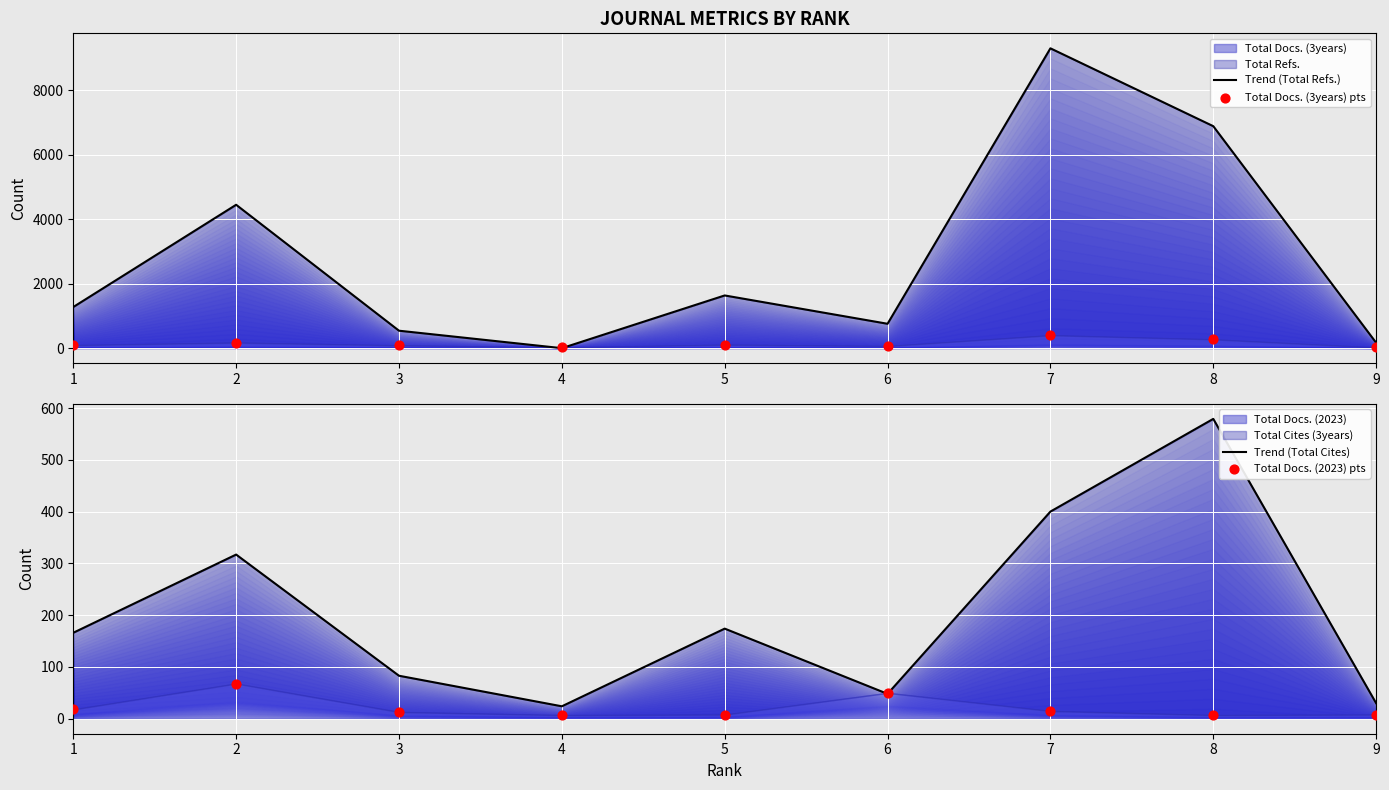

Is the value of Trend (Total Cites) at 7 greater than the value of Total Docs. (2023) pts at 4?

Yes